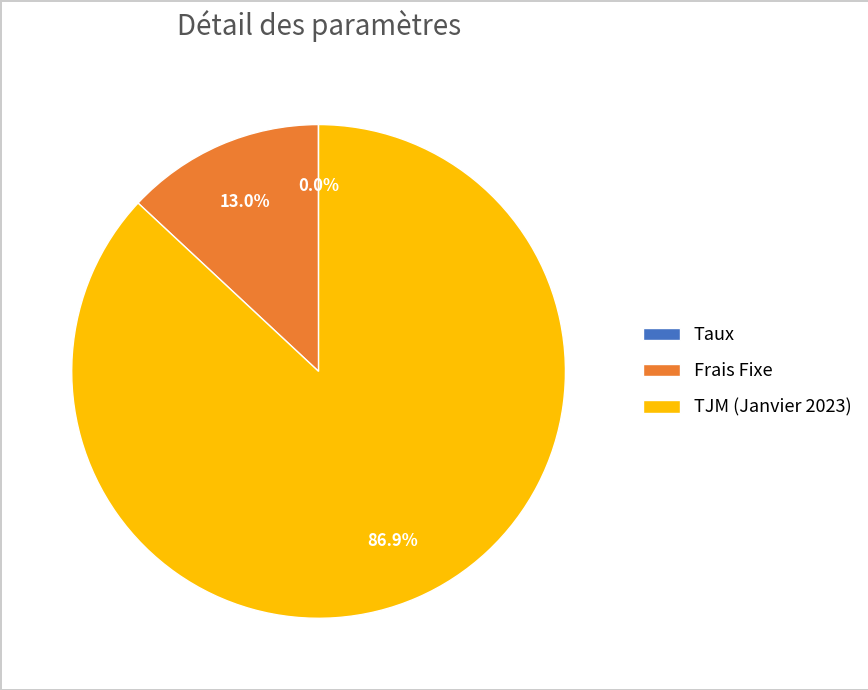

Which slice is the largest?

TJM (Janvier 2023)